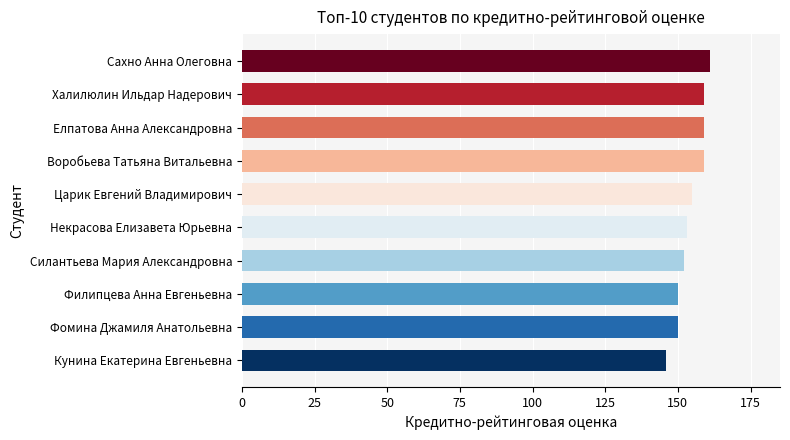

Reading bottom to top, list all the values displayed in this chart.

Кунина Екатерина Евгеньевна=146	Фомина Джамиля Анатольевна=150	Филипцева Анна Евгеньевна=150	Силантьева Мария Александровна=152	Некрасова Елизавета Юрьевна=153	Царик Евгений Владимирович=155	Воробьева Татьяна Витальевна=159	Елпатова Анна Александровна=159	Халилюлин Ильдар Надерович=159	Сахно Анна Олеговна=161